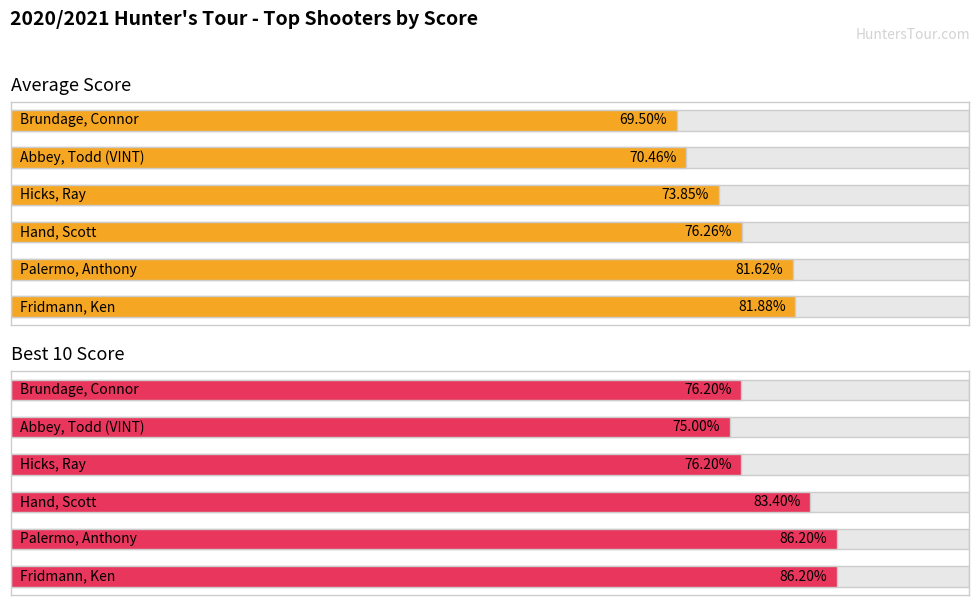

The Best 10 series shows 146.7 at 1. True or false?

False